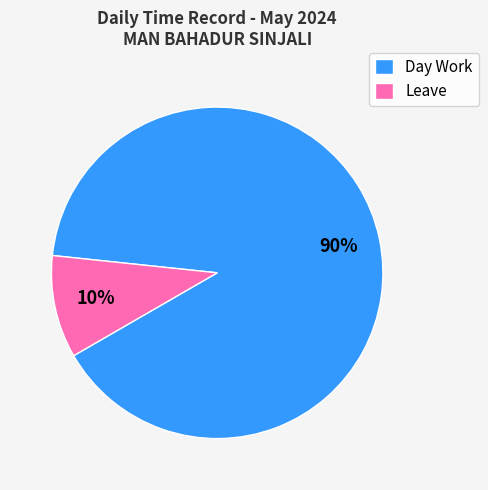

Which slice is the largest?

Day Work